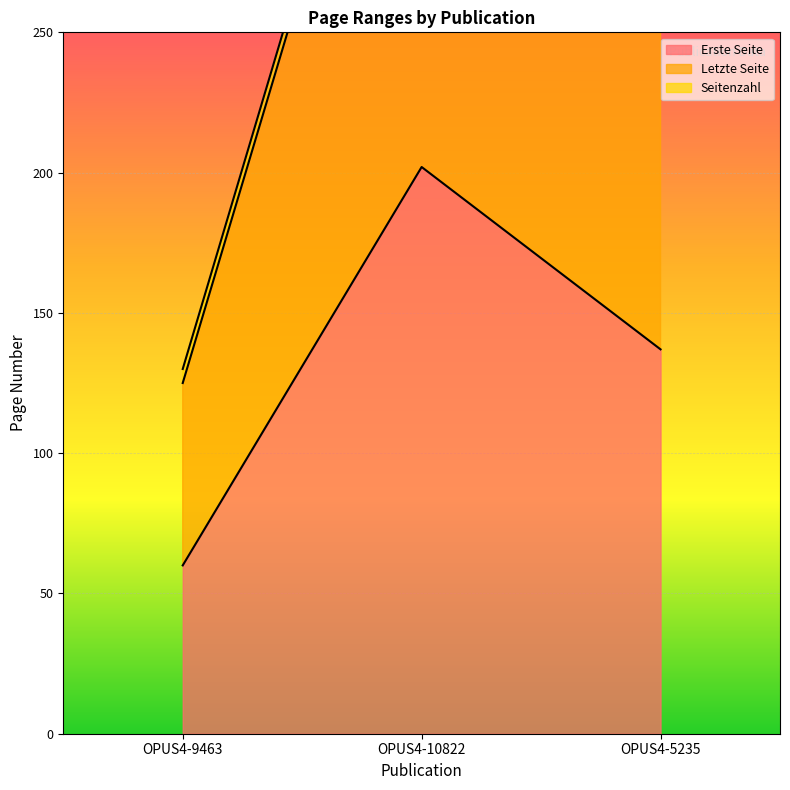

At which label does Letzte Seite first exceed 284?

OPUS4-10822